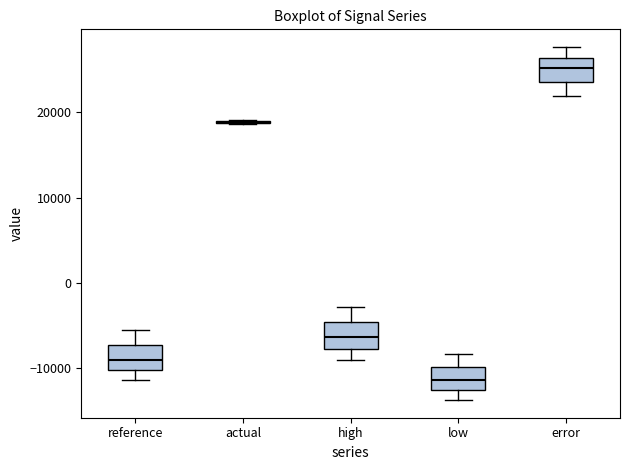

Reading left to right, transcribe this box plot: for each box, give where its median line is, the range the box spans, and where its two whiskers end, as read against the y-axis. The values are not printed on the chart, so give them approximately, as read against the axis.

reference: median -9000, box -10000 to -7000, whiskers -11000 to -6000
actual: box collapsed to a line at 19000, whiskers 19000 to 19000
high: median -6000, box -8000 to -5000, whiskers -9000 to -3000
low: median -11000, box -13000 to -10000, whiskers -14000 to -8000
error: median 25000, box 24000 to 26000, whiskers 22000 to 28000